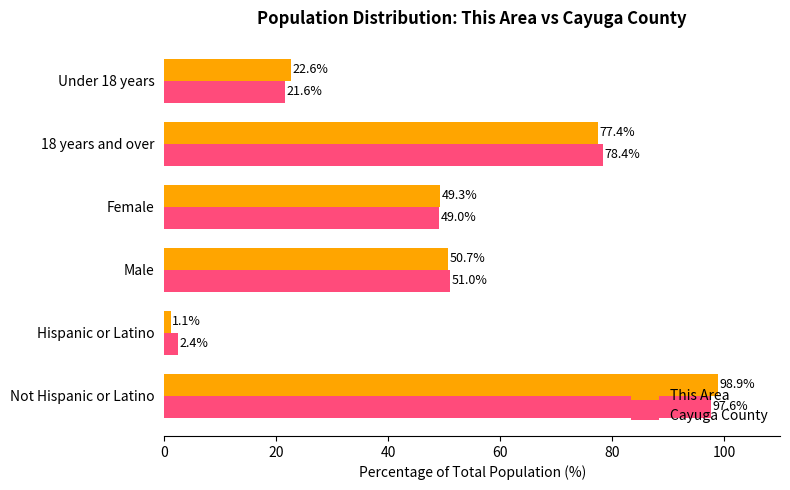

What is the sum of all This Area values?

300.0